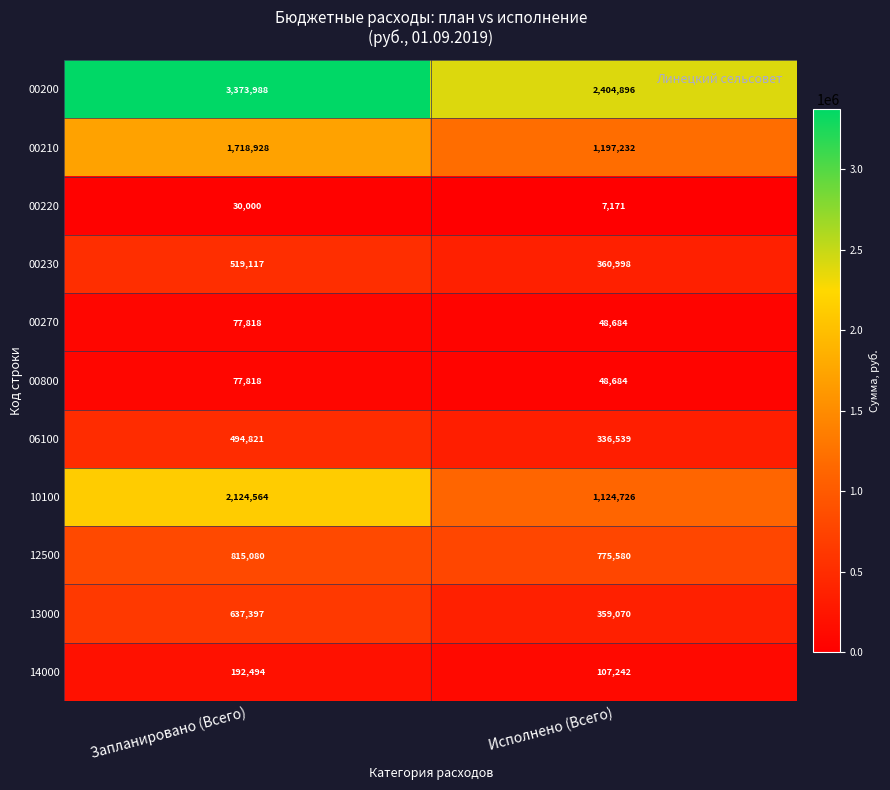

At how many categories does at least one series exceed 2707564?

1